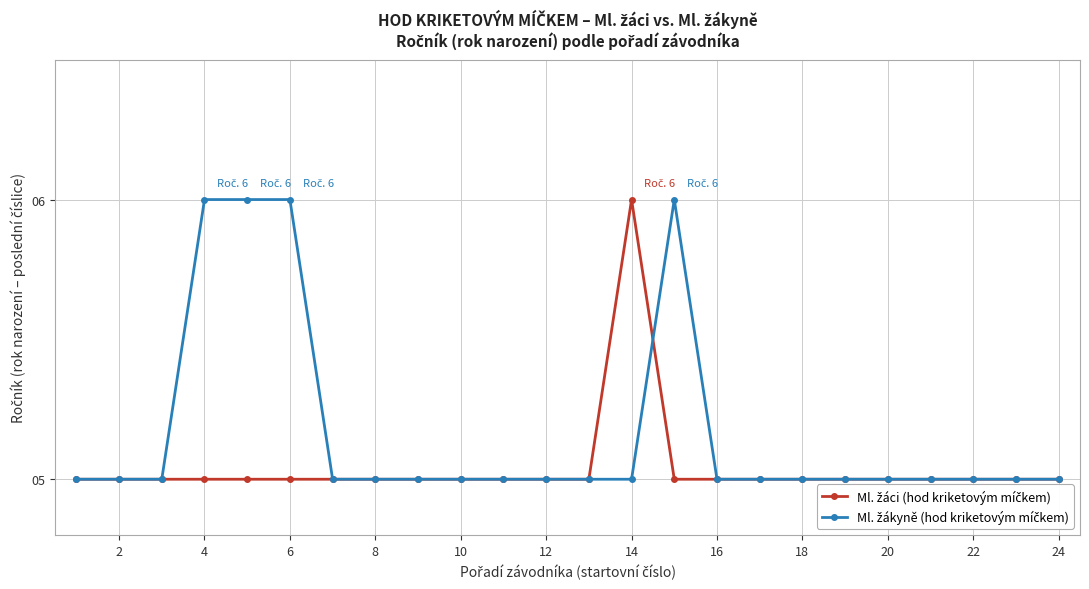

What is the minimum value shown in the chart?

5